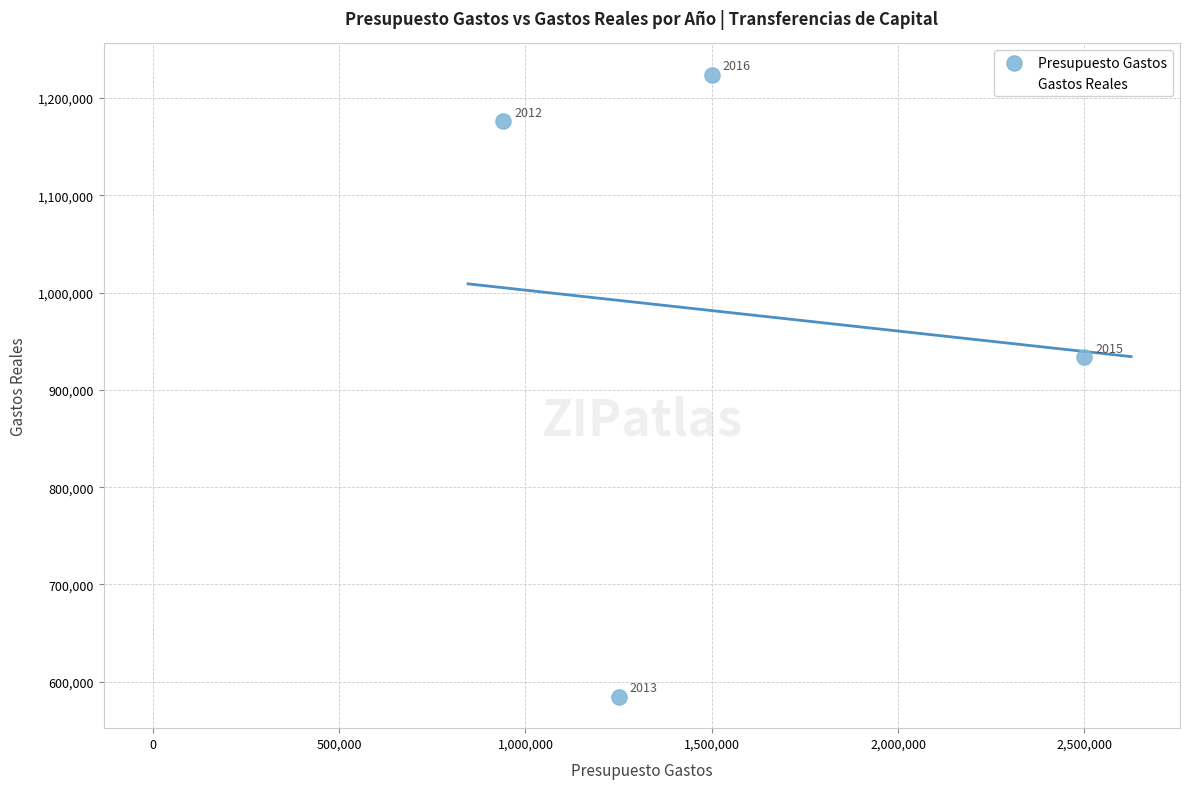

What are all the series names shown in the legend?

Presupuesto Gastos, Gastos Reales